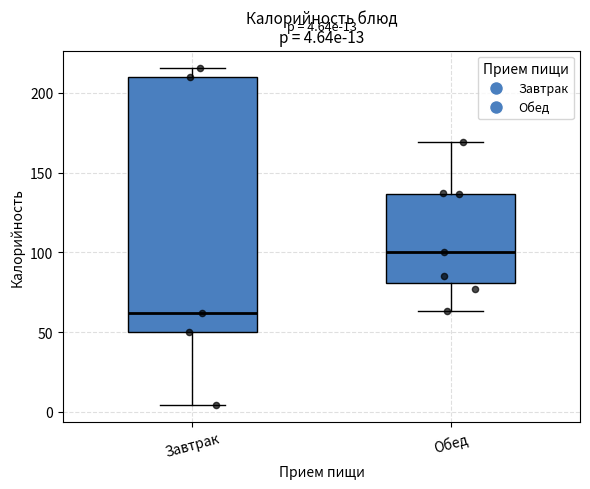

Comparing the boxes themselves (not the whiskers), which one is the tallest?

Завтрак